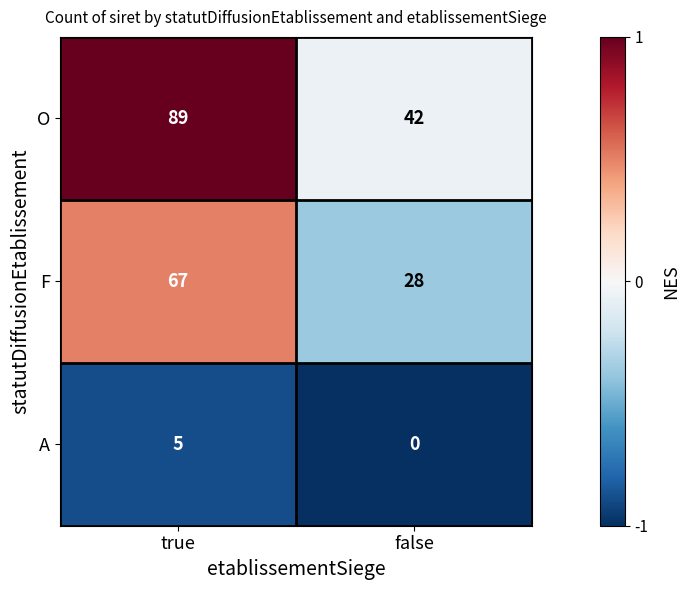

Rank the series at false from highest to lowest value.

O, F, A